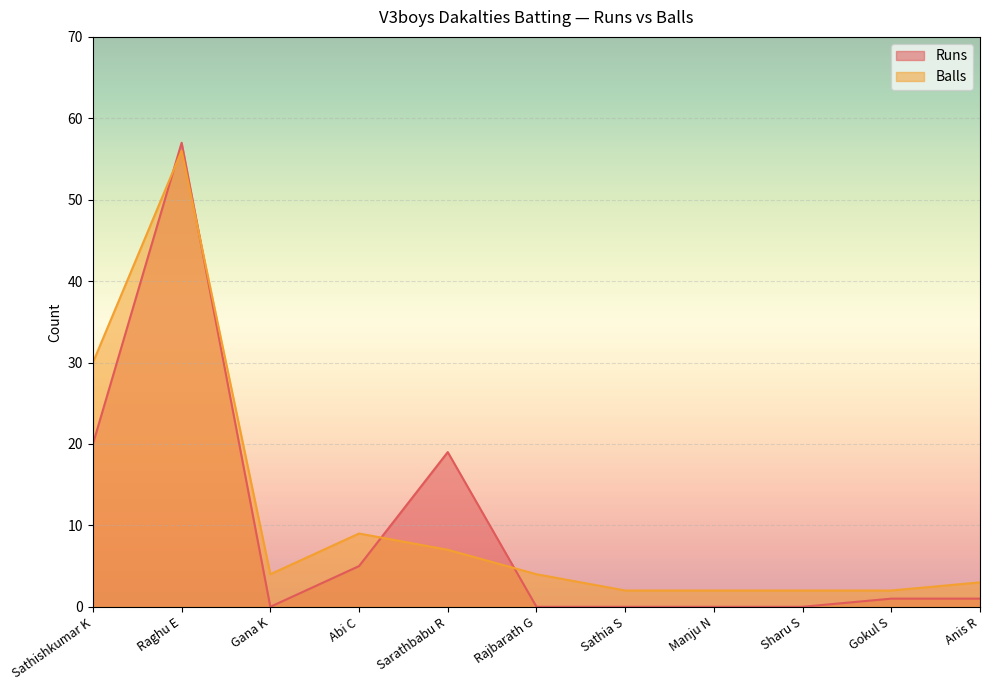

Reading left to right, list all the values displayed in this chart.

Runs: 20	57	0	5	19	0	0	0	0	1	1
Balls: 30	56	4	9	7	4	2	2	2	2	3